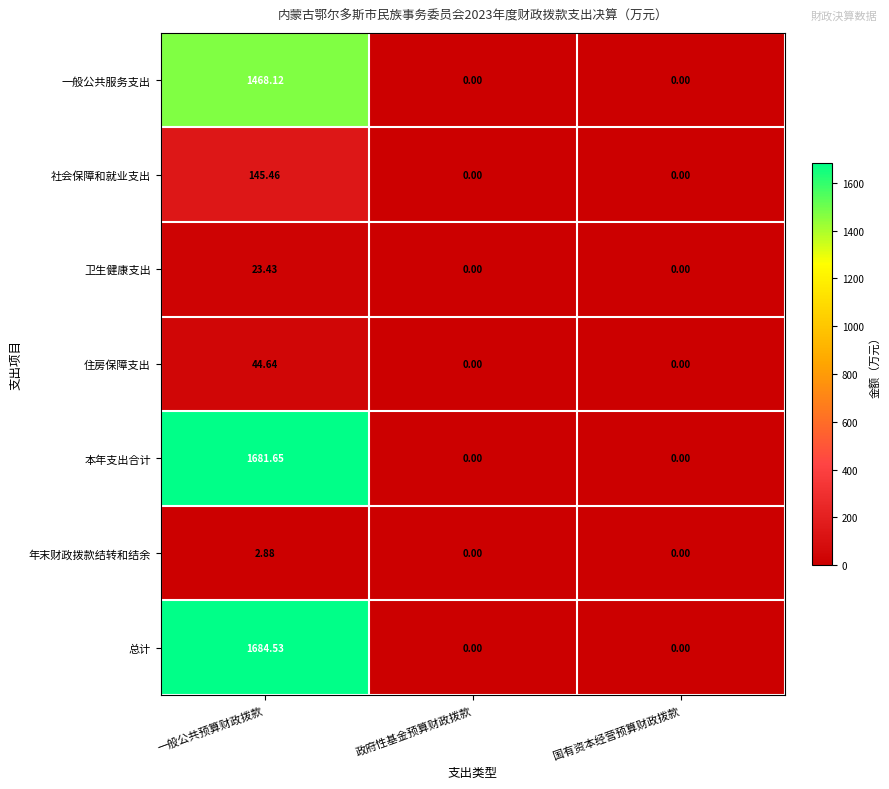

Which series has the widest spread of values?

总计